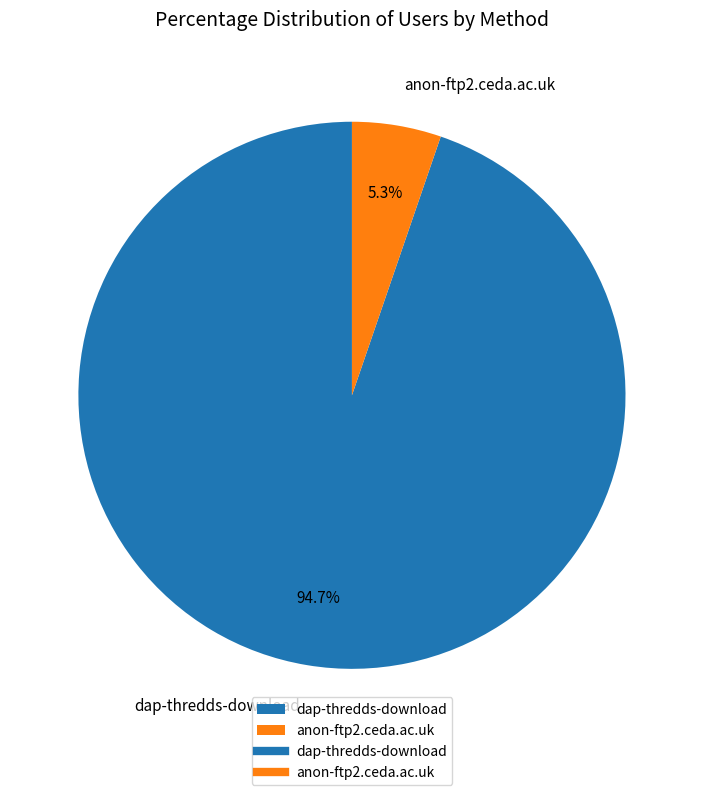

Is anon-ftp2.ceda.ac.uk the majority of the pie?

No